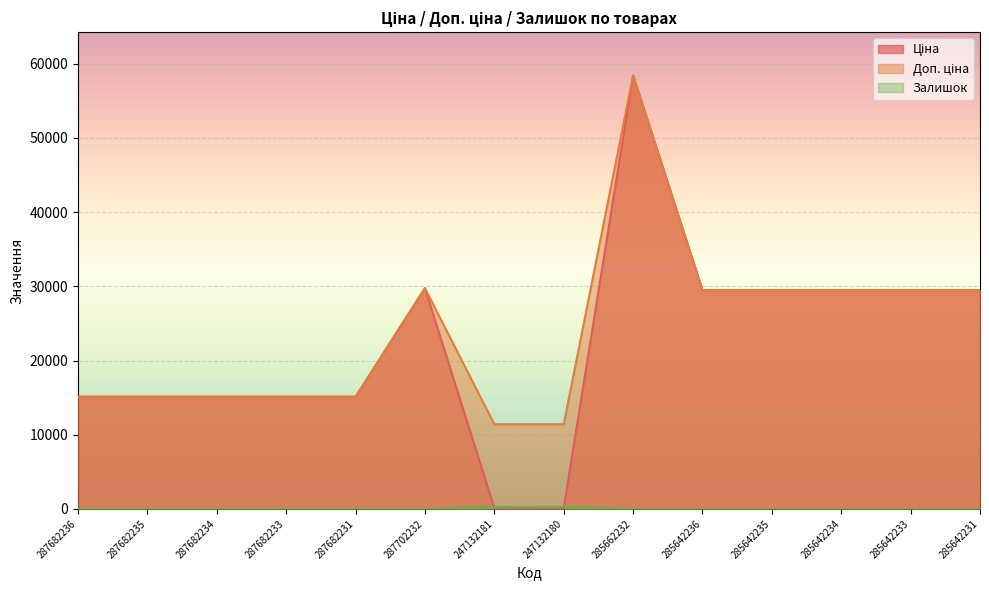

Which series has the largest total across all categories?

Доп. ціна